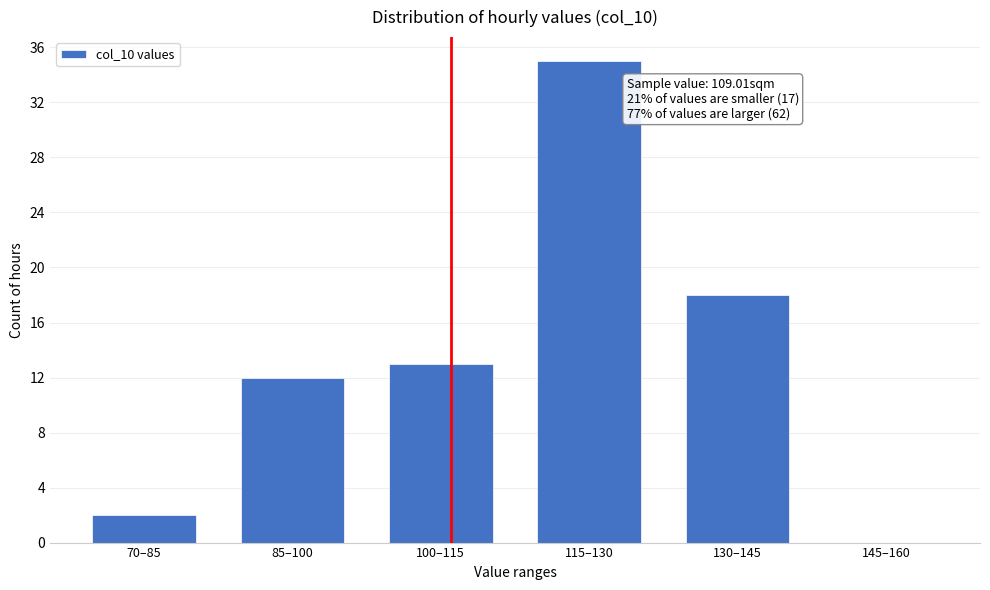

Reading left to right, list all the values displayed in this chart.

70–85=2	85–100=12	100–115=13	115–130=35	130–145=18	145–160=0